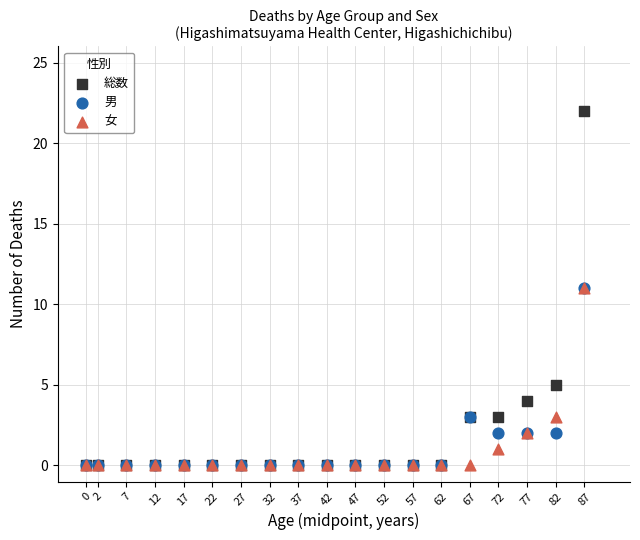

Which series reaches the maximum Y coordinate?

総数